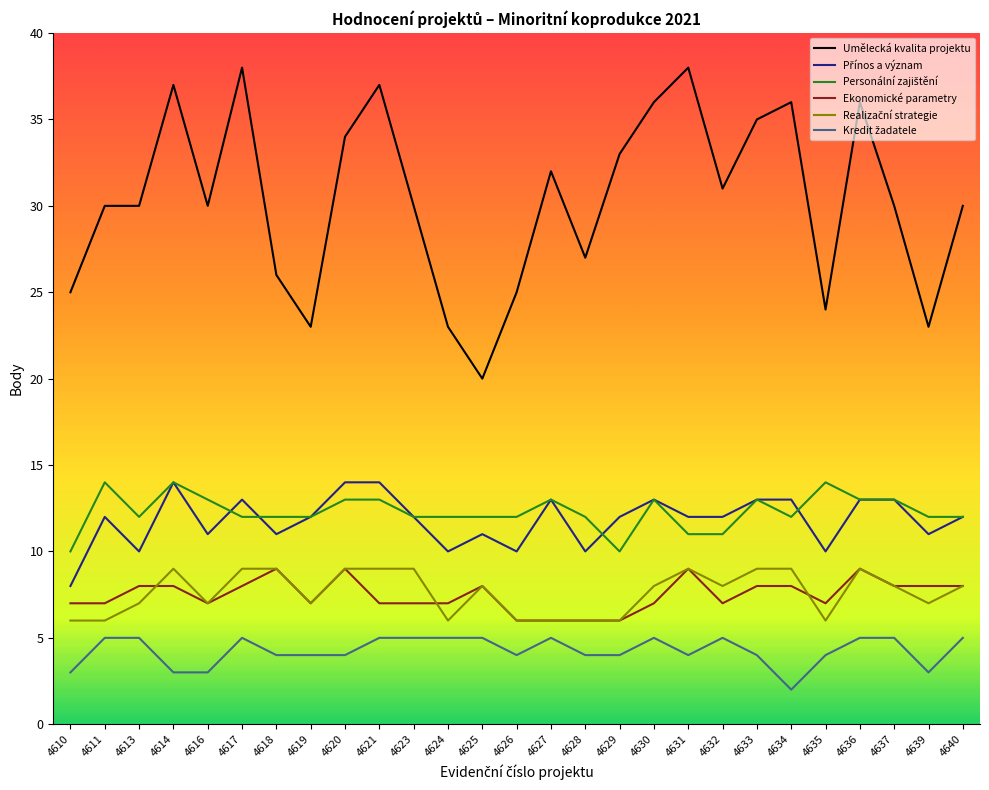

Which series has the largest range (max minus min)?

Umělecká kvalita projektu